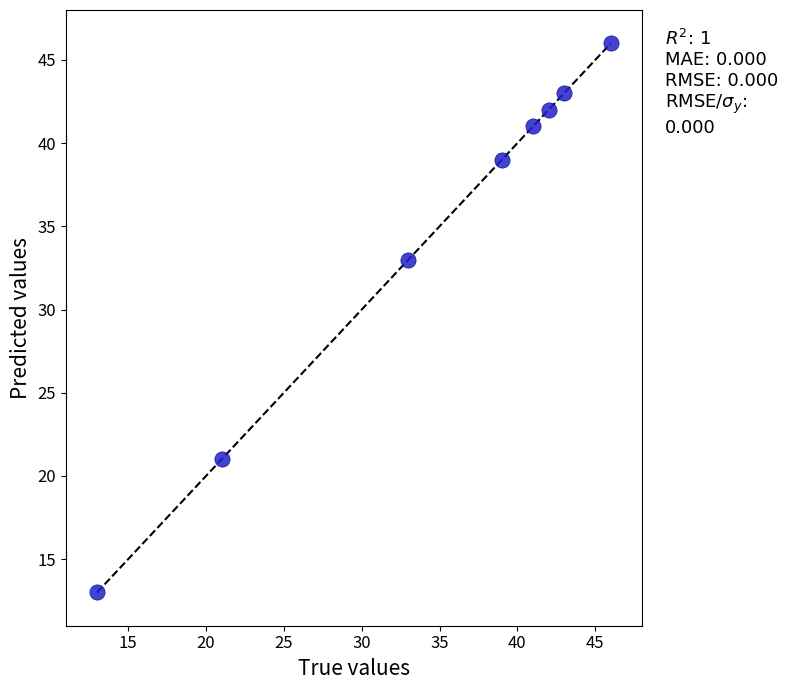

What Y value in the scatter plot is closest to 29?

33